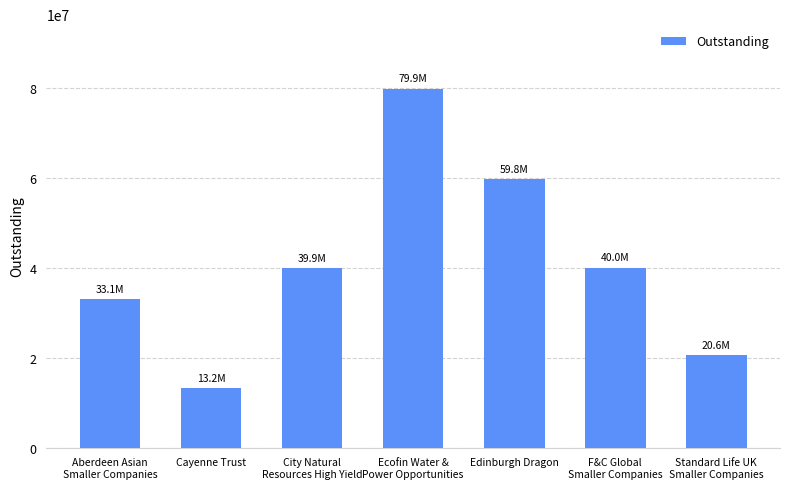

What is the sum of all values?

286514679